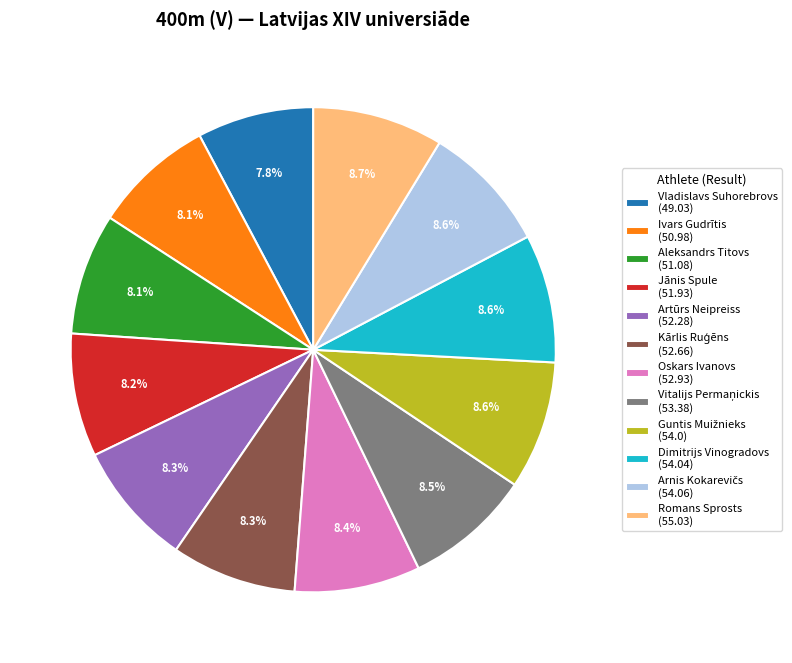

Approximately how many times larger is the value at Aleksandrs Titovs (51.08) compared to Oskars Ivanovs (52.93)?

1.0